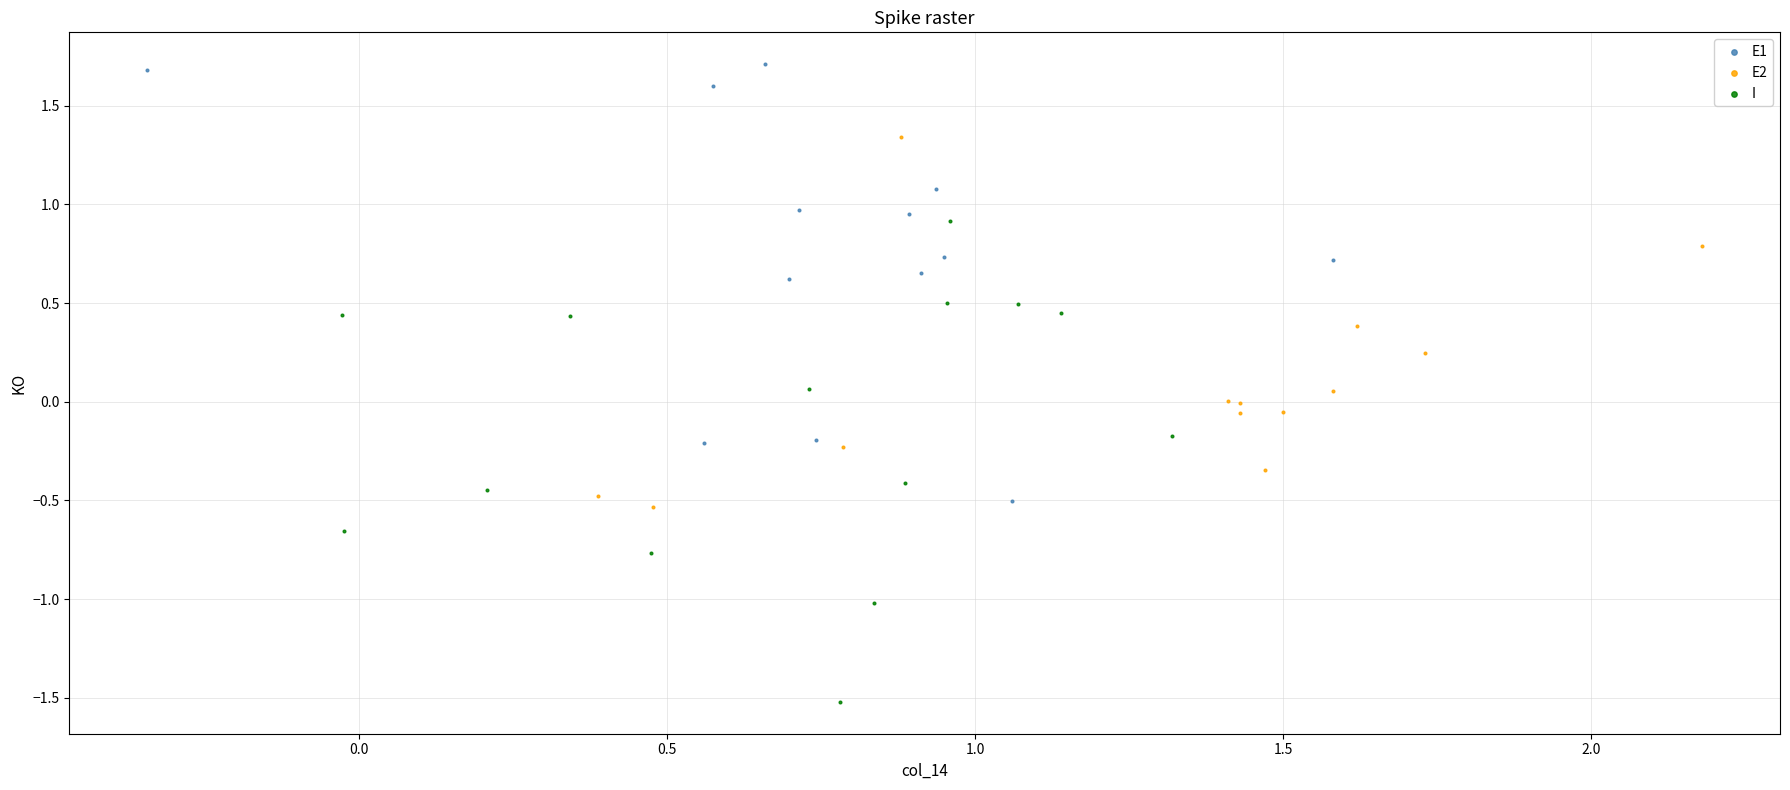

Which series has the largest Y range (max minus min)?

I